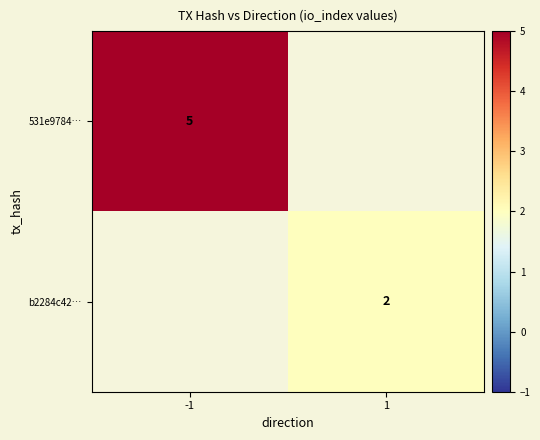

True or false: 531e9784… has a value of 2 at -1.

False